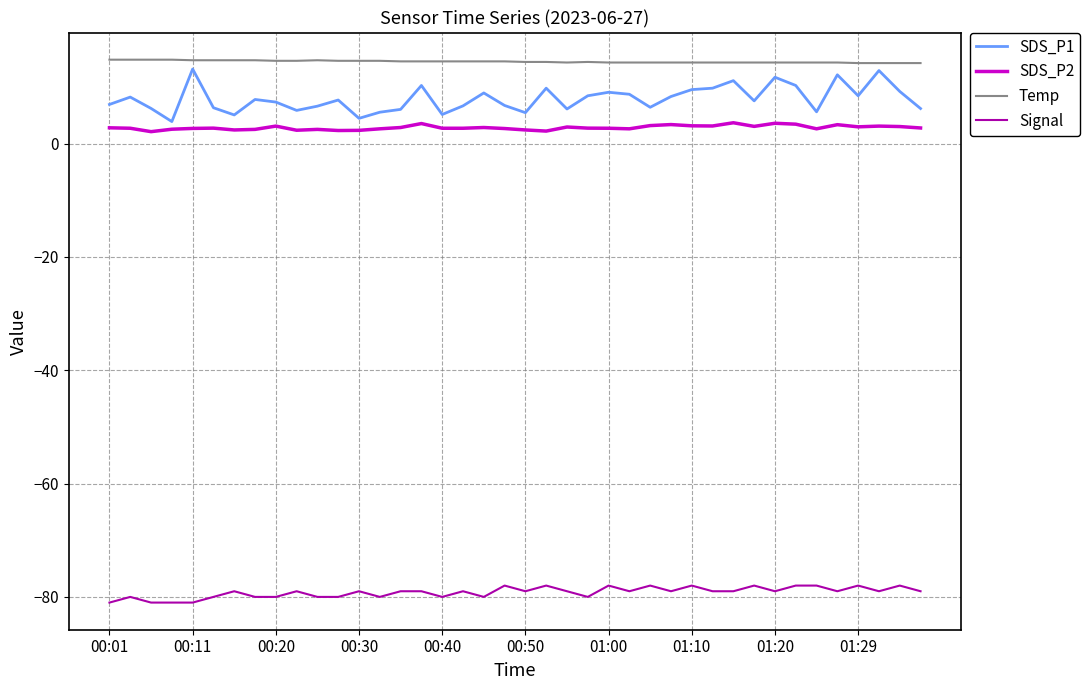

True or false: Signal and SDS_P1 cross at least once.

False